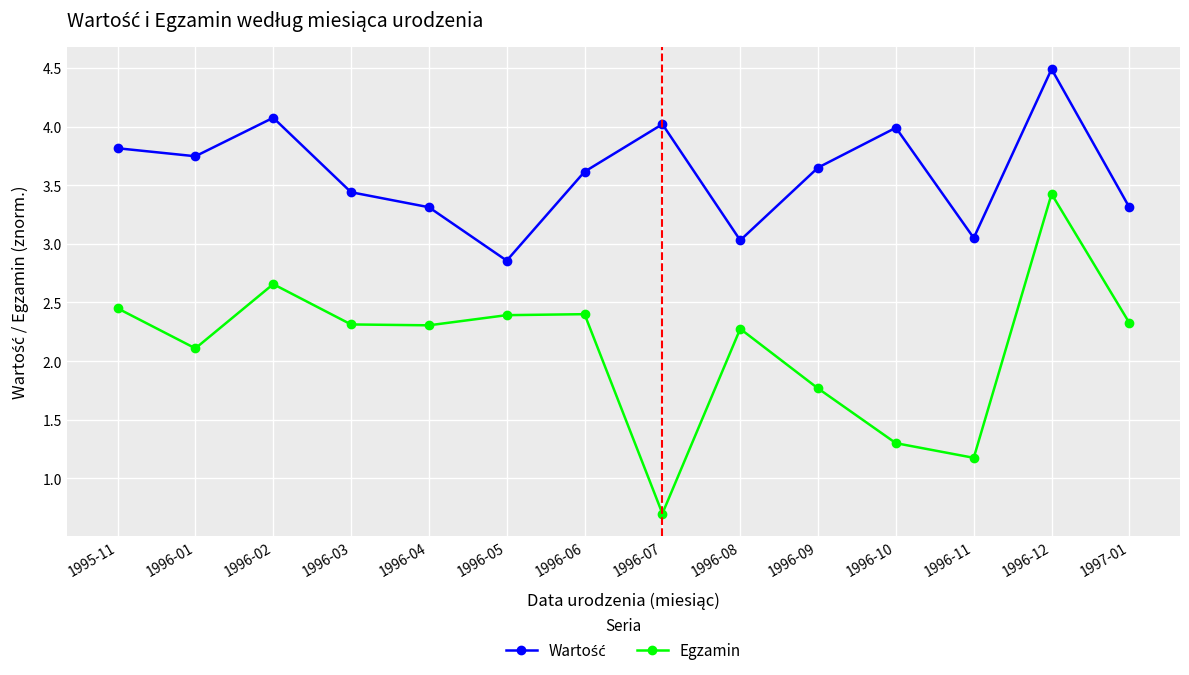

At which category does Egzamin reach its first local peak?

1996-02